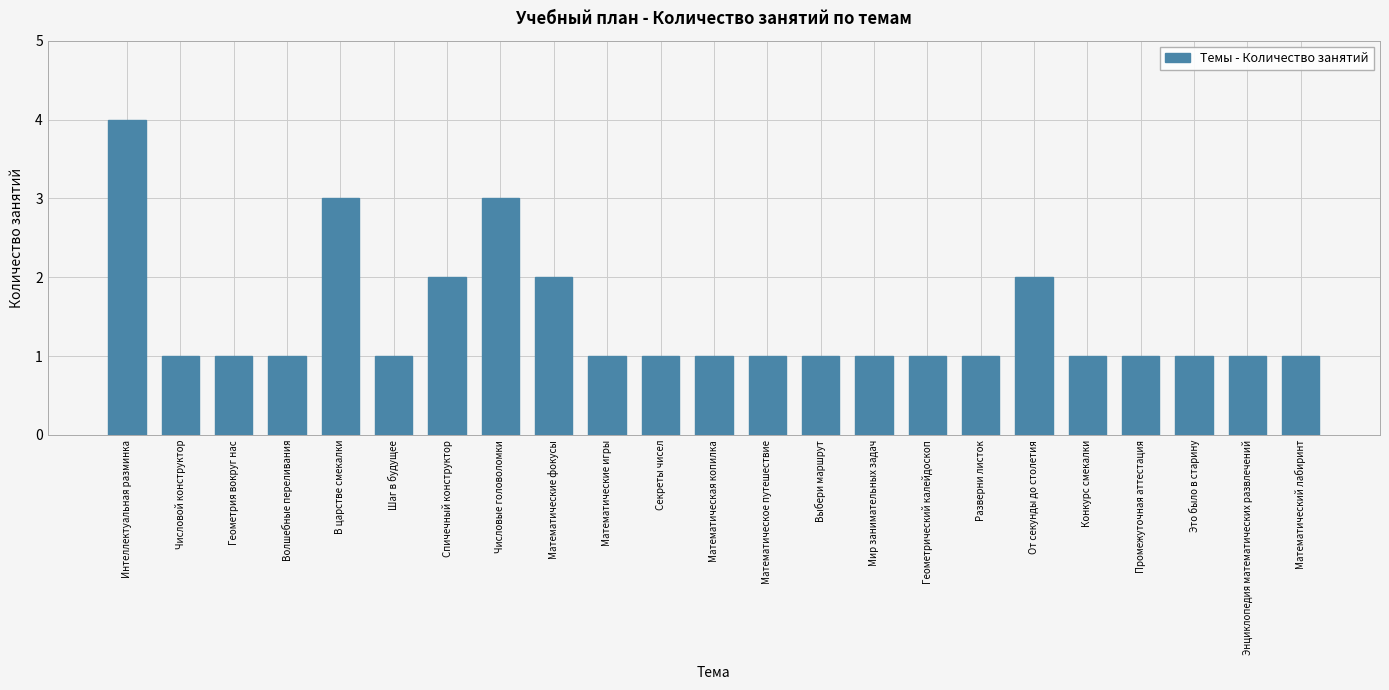

Approximately how many times larger is the value at Математические игры compared to Шаг в будущее?

1.0